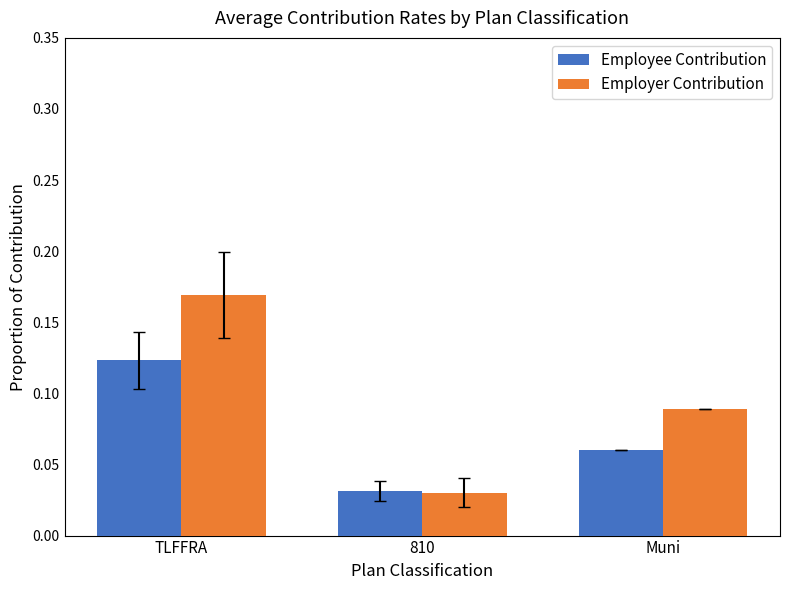

At how many categories does at least one series exceed 0?

3